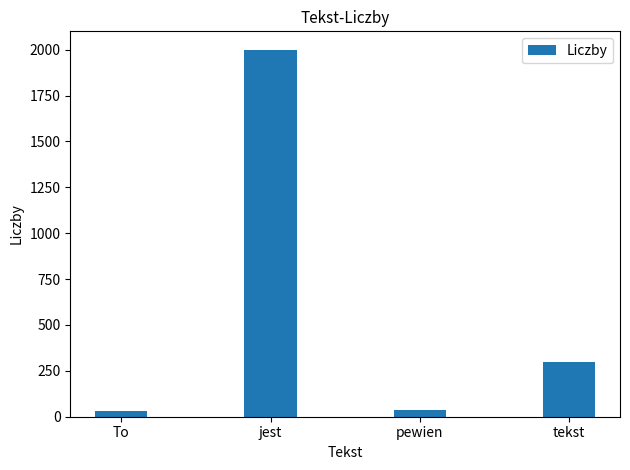

What position from the left is To?

1